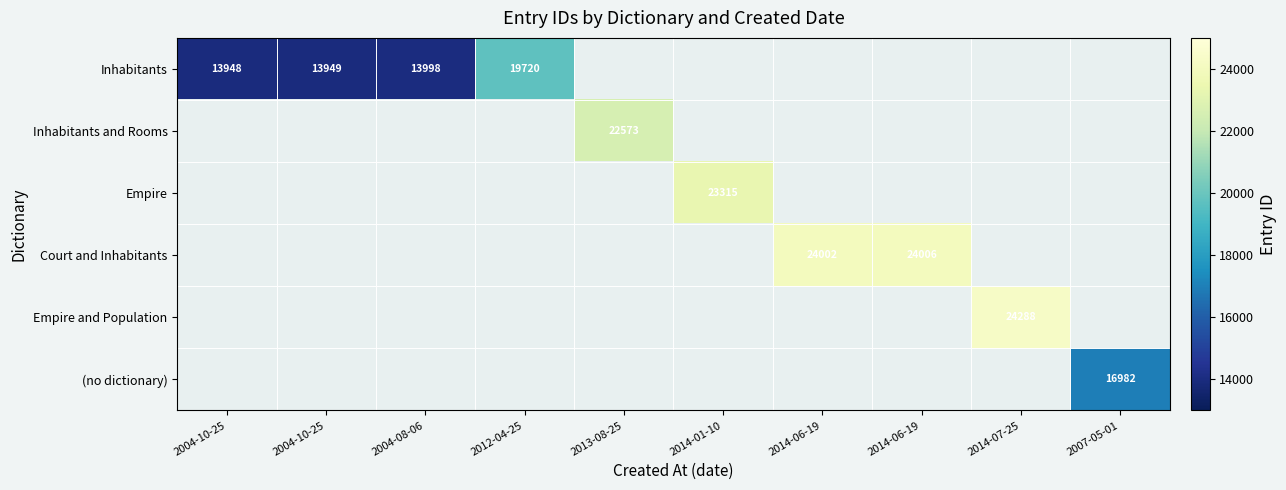

Which series has the largest range (max minus min)?

Inhabitants